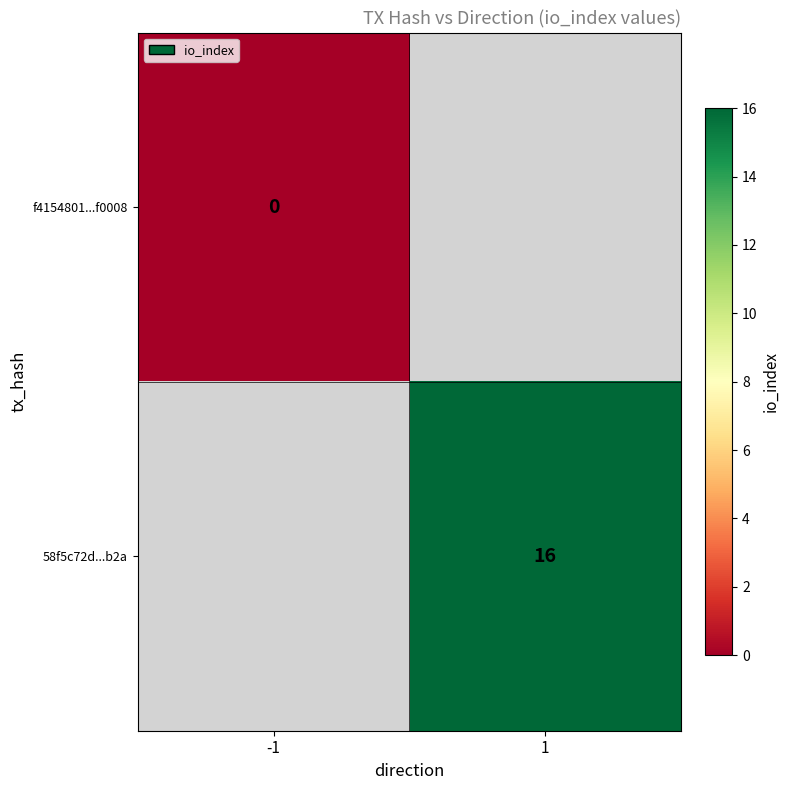

Count the number of data series in this chart.

2